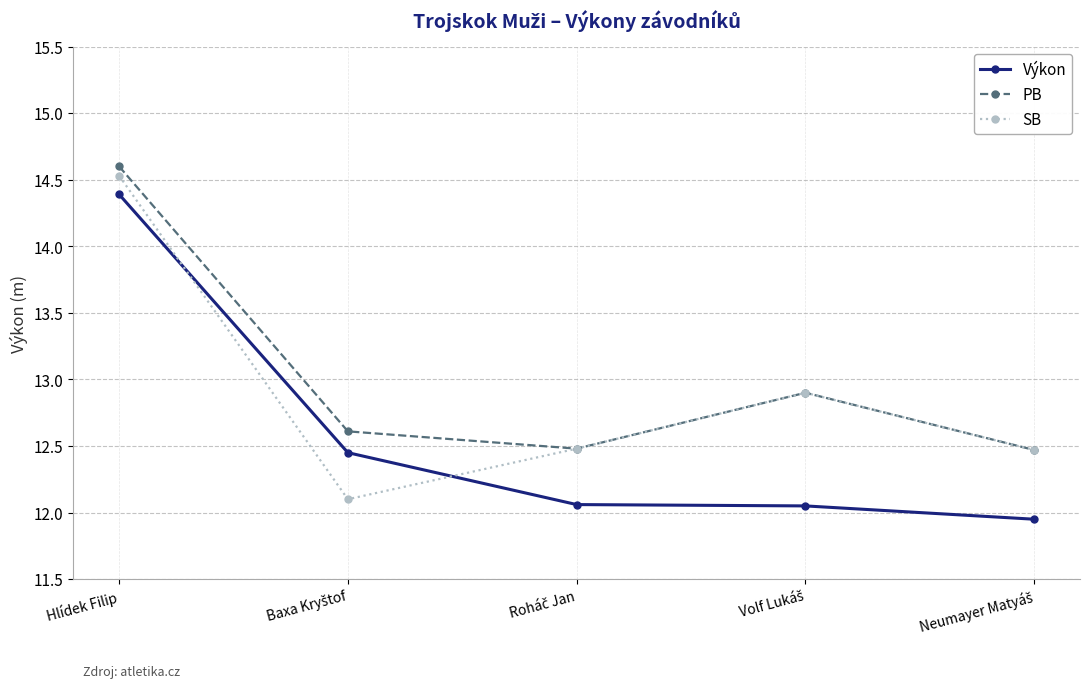

At which category is the sum across all series the highest?

Hlídek Filip